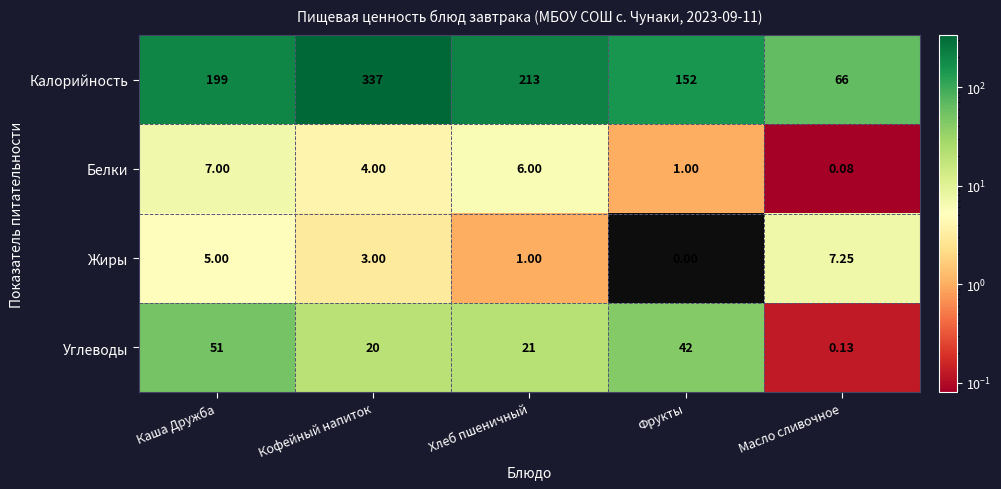

What is the spread (max minus min) of values at Фрукты?

152.0